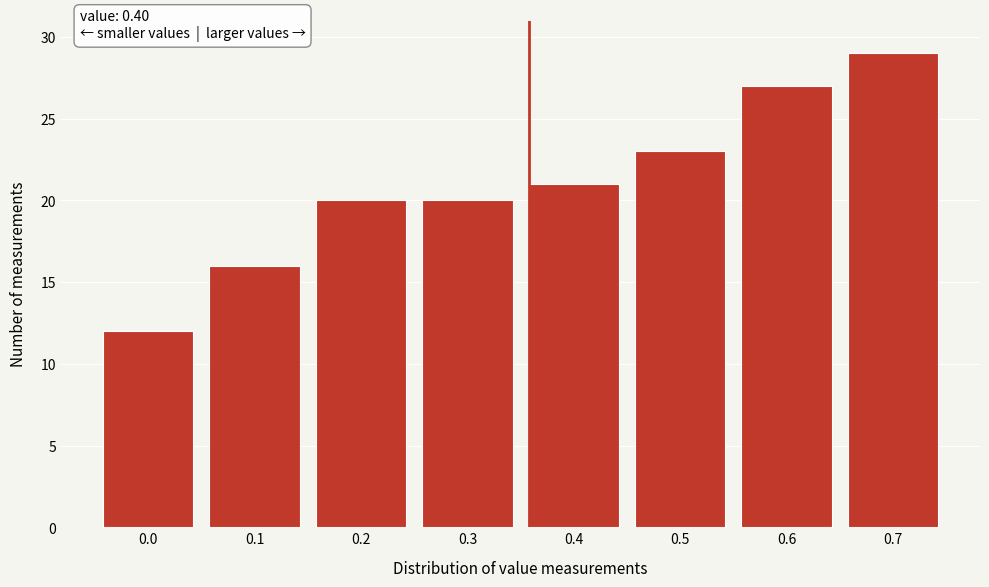

Reading right to left, what are all the values shown in this chart?

29	27	23	21	20	20	16	12